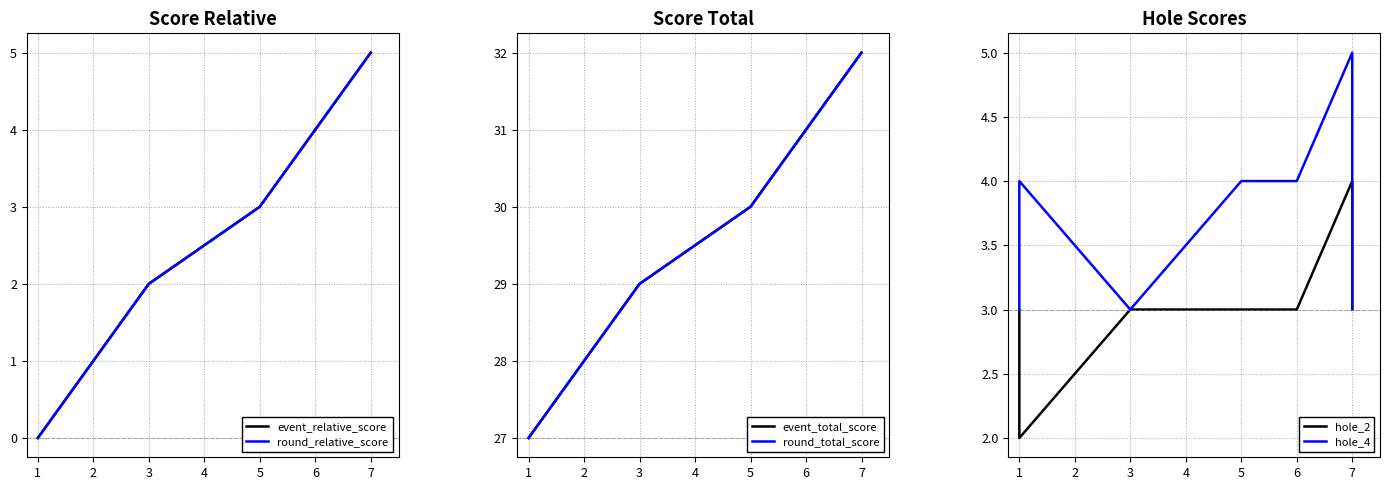

Is this an area chart (filled region under the line)?

No